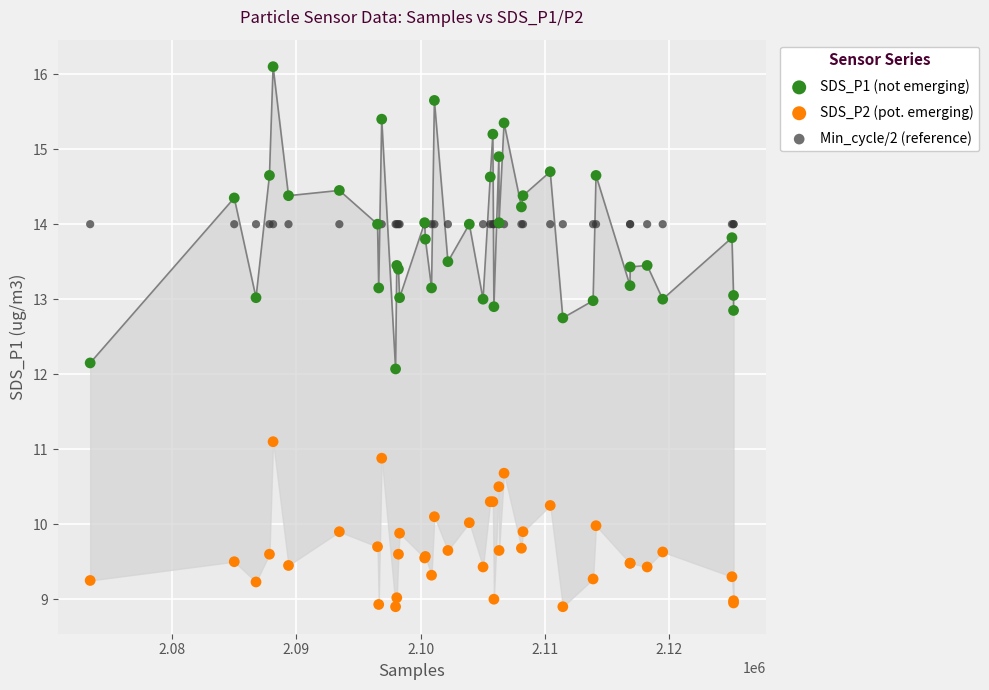

Which series contains the lowest Y value?

SDS_P2 (pot. emerging)